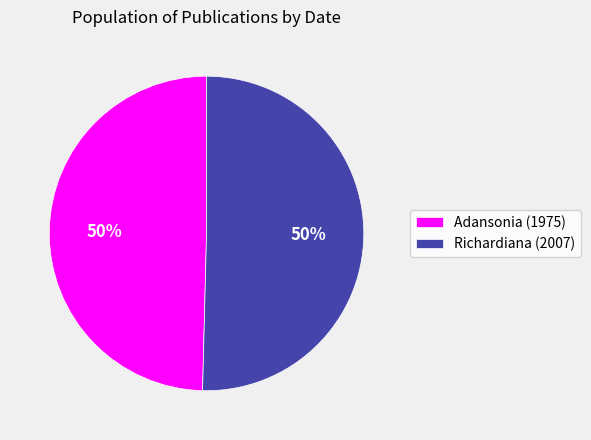

To the nearest percent, what percentage of the pie is Richardiana (2007)?

50%